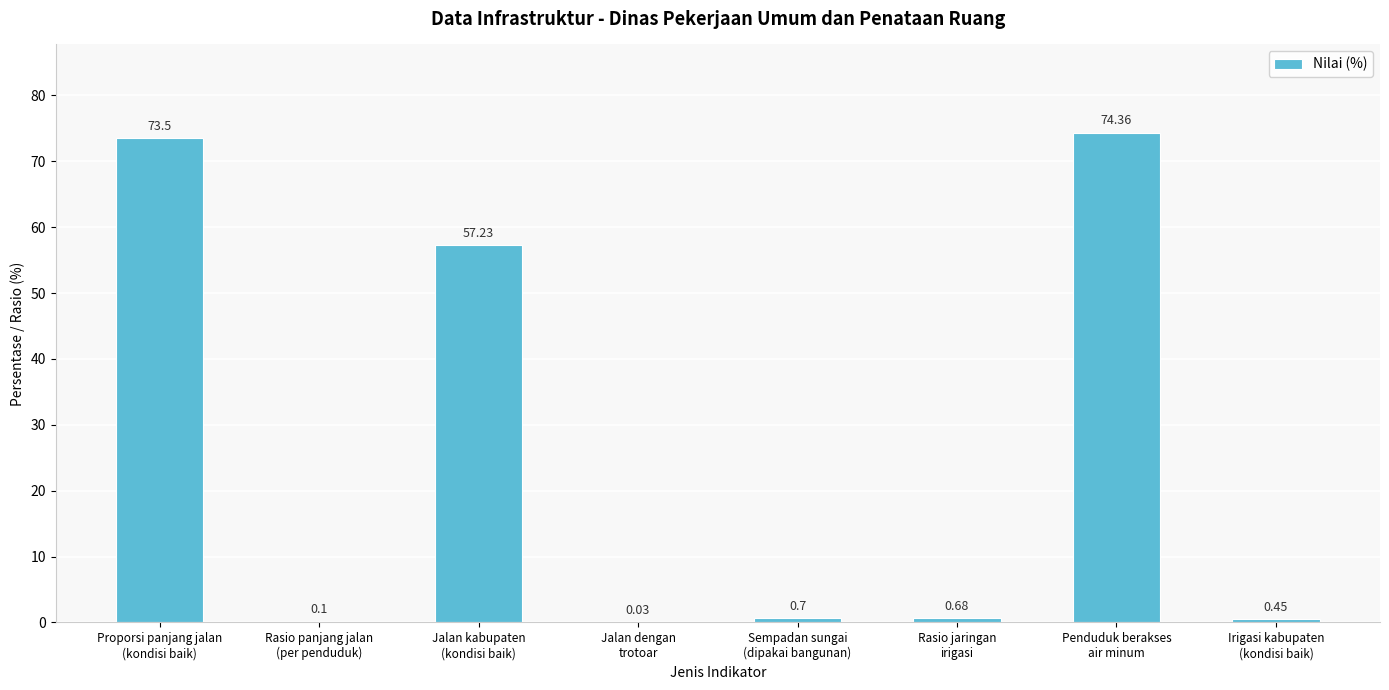

How many series are shown in this chart?

1